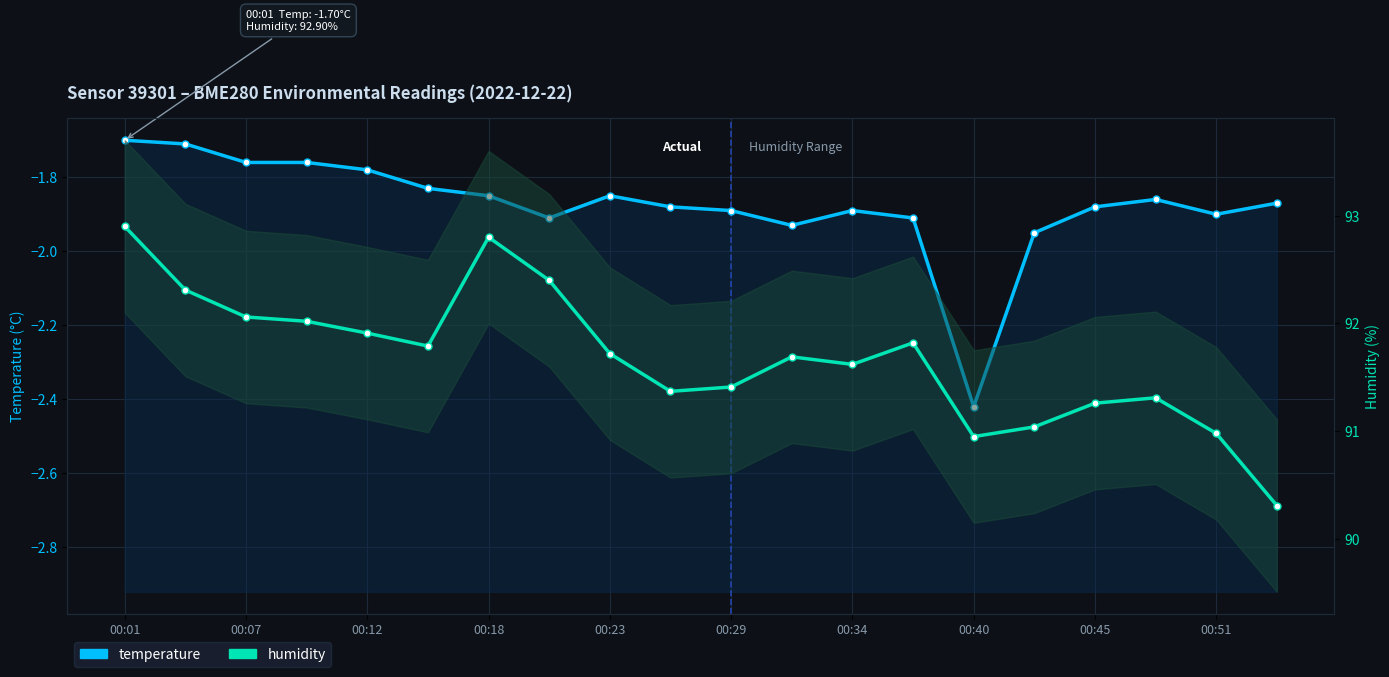

What is the greatest value displayed?

92.9